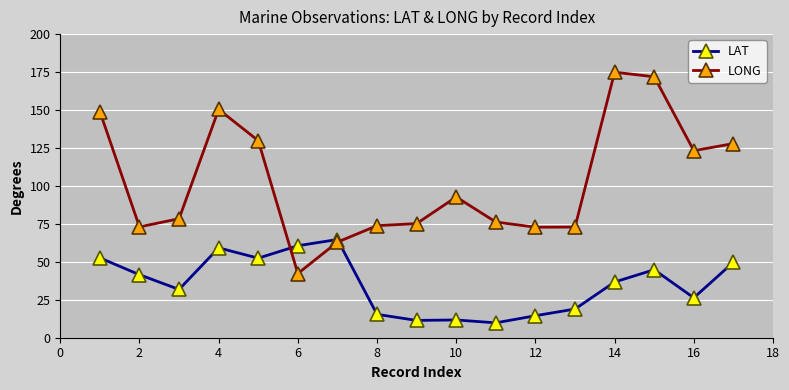

Does the chart have visible grid lines?

Yes